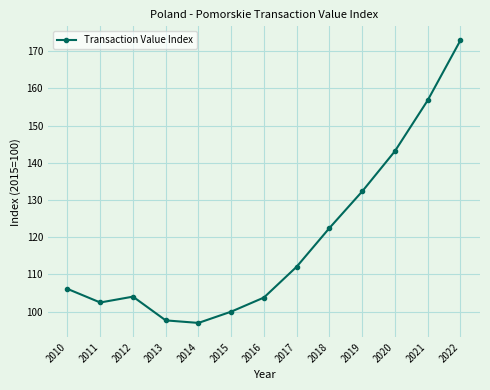

What is the change in value from 2014 to 2022?

+75.9